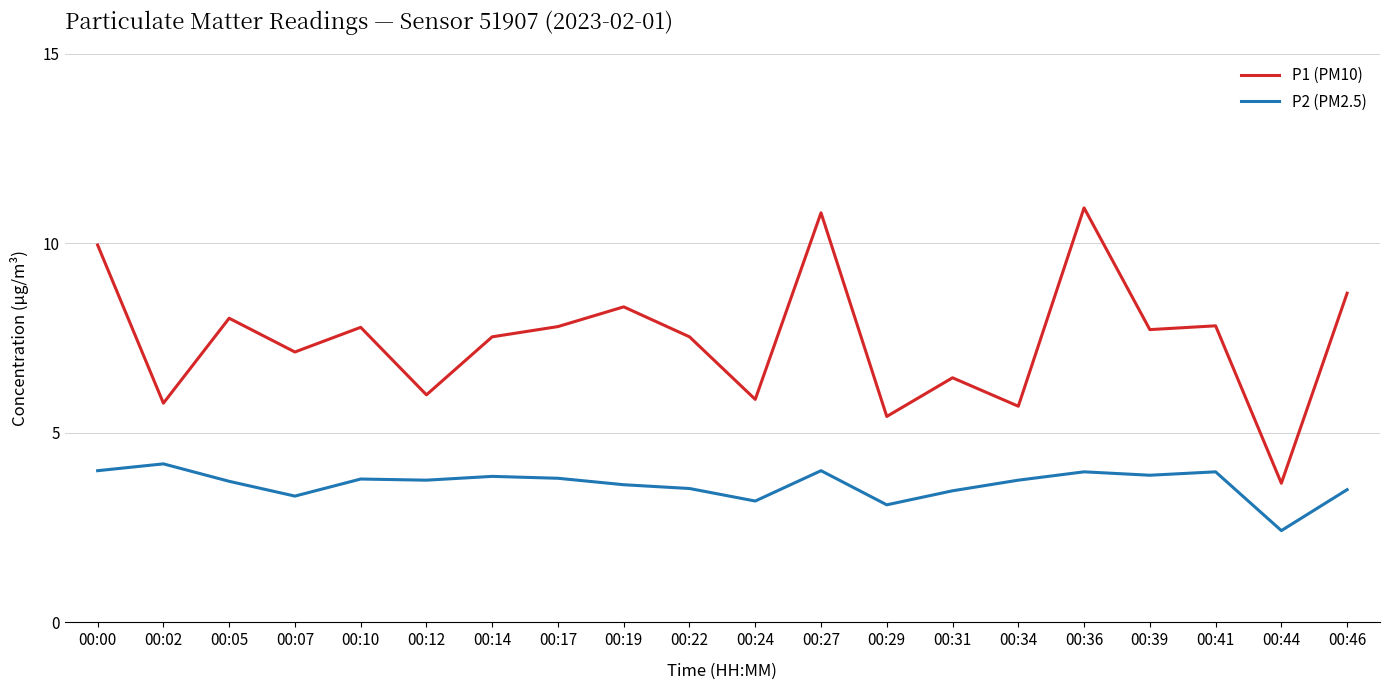

What is the sum of the P1 (PM10) values at 00:07 and 00:31?

13.6